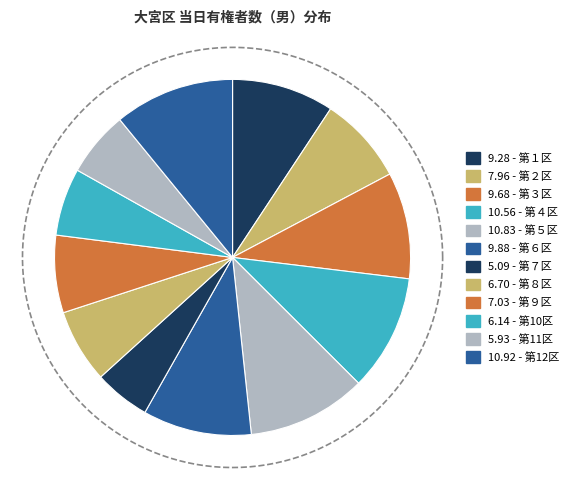

The 第２区 slice represents 20% of the pie. True or false?

False